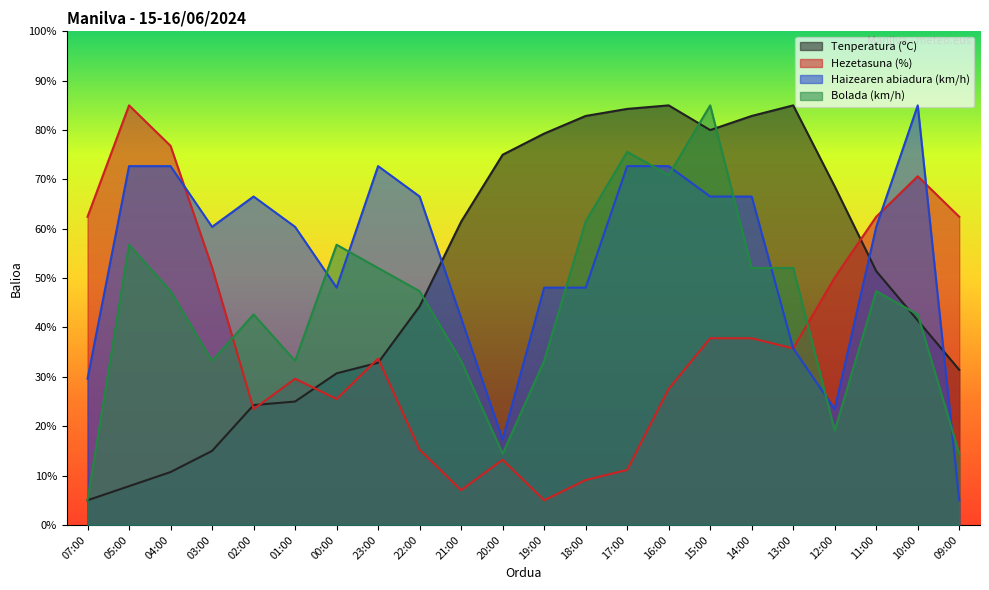

True or false: Hezetasuna (%) has more than 1 interior local peaks.

True